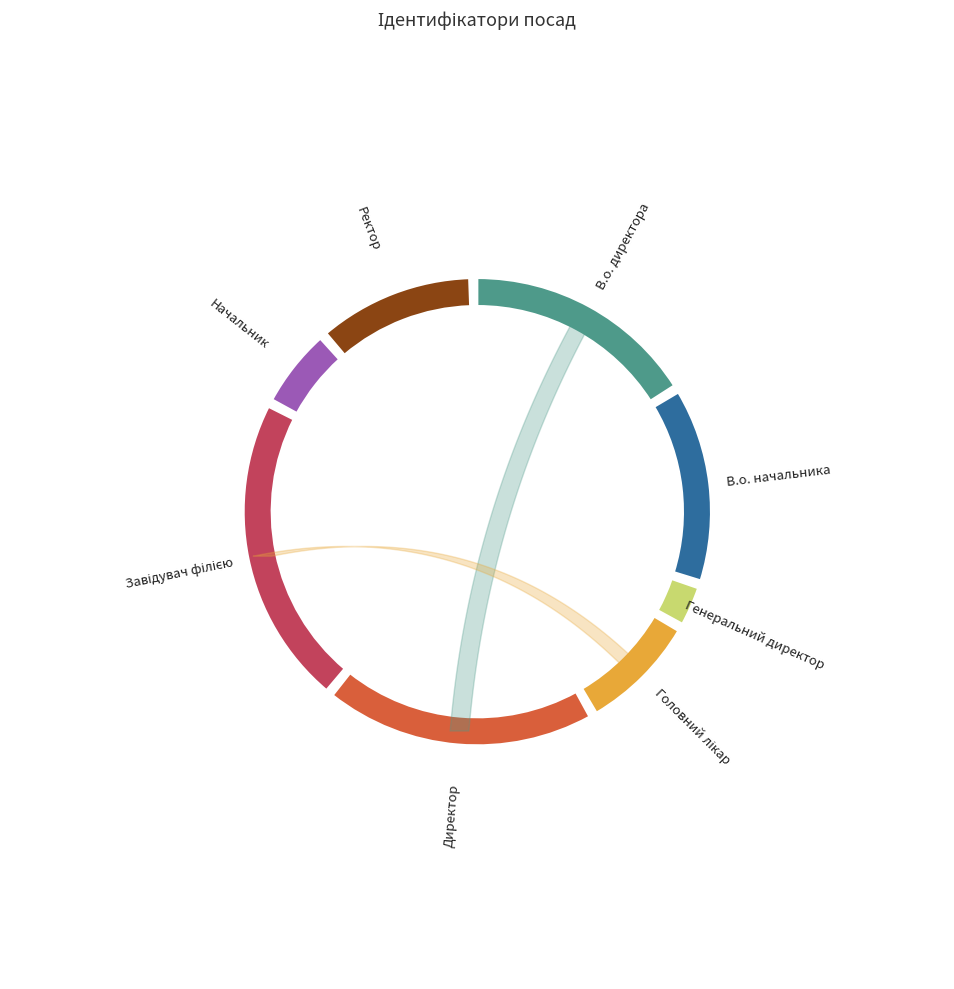

How many segments does this pie chart have?

8